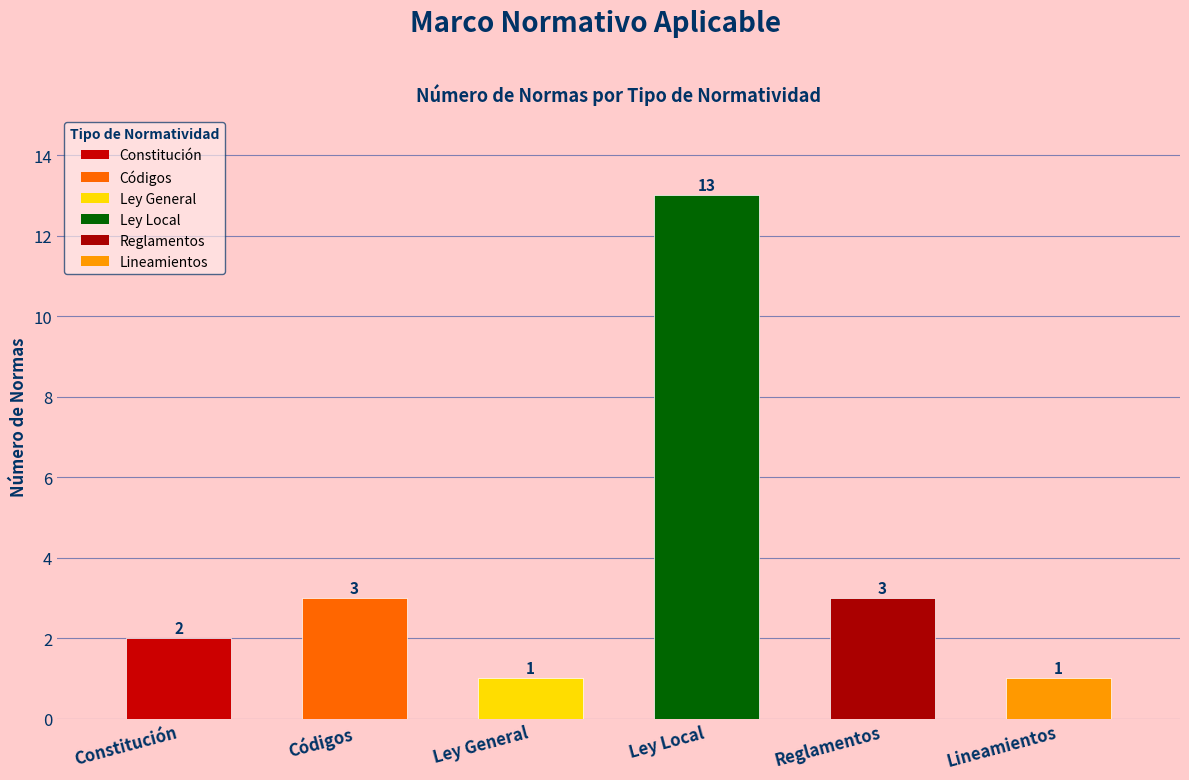

Which label corresponds to the largest value in the chart?

Ley Local